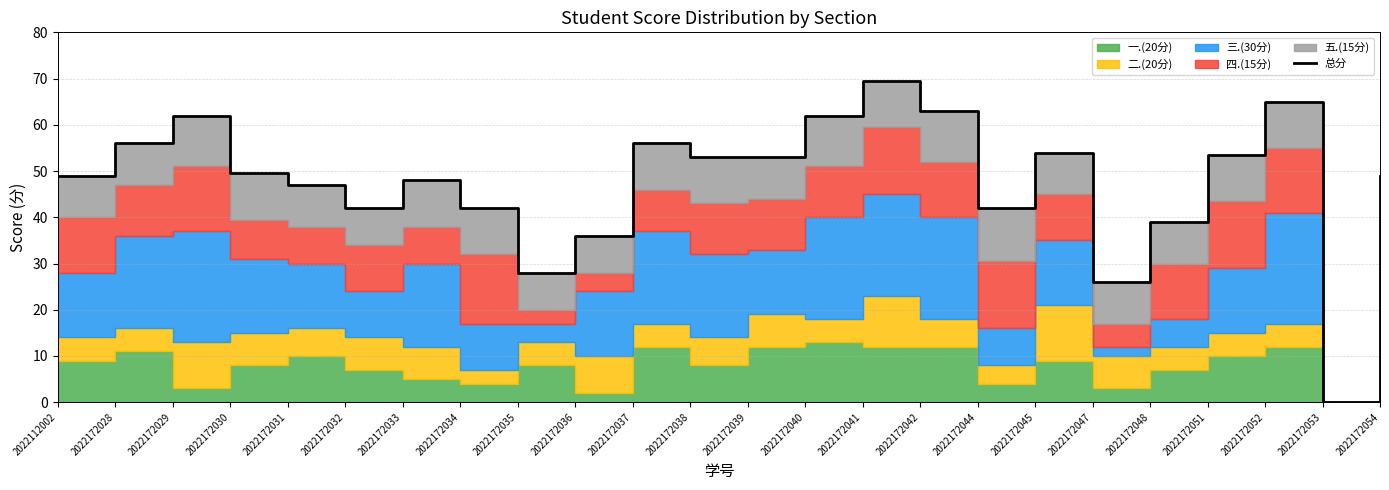

How many positive values are there?

23